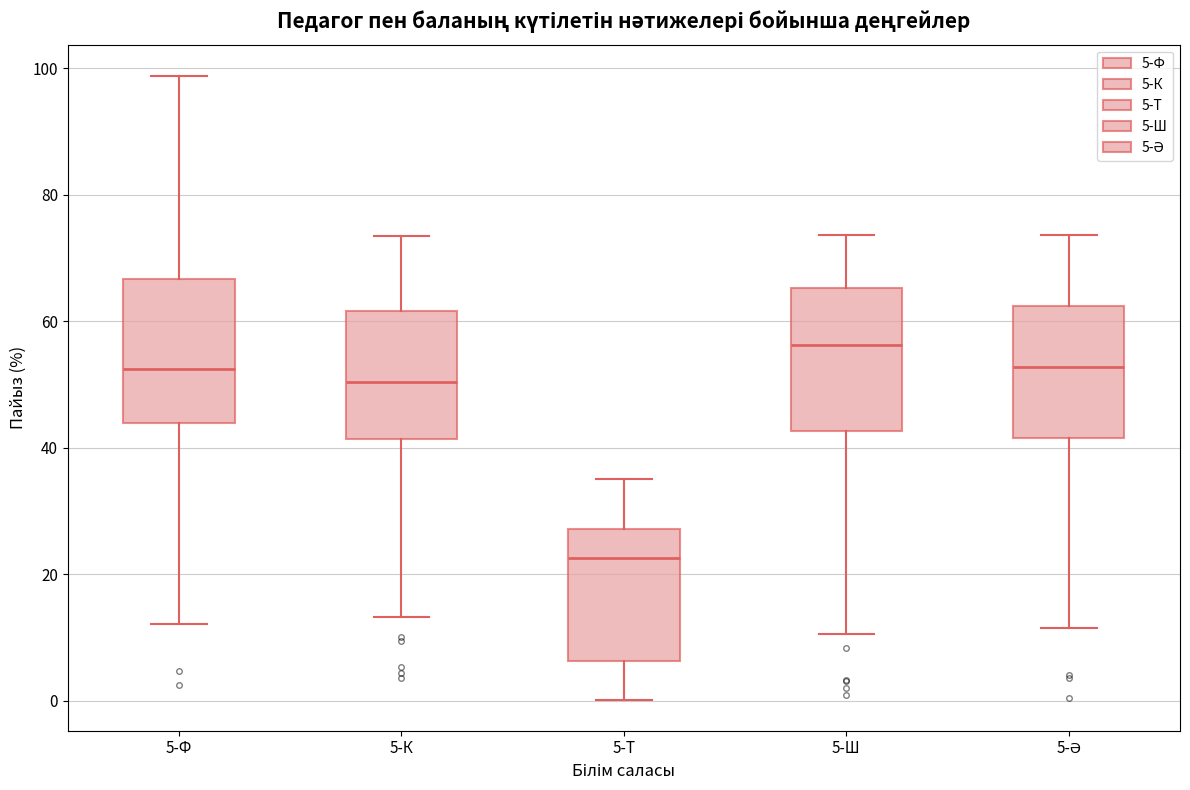

Reading left to right, read every box against the y-axis: the position of its median line, the range the box covers, and the ends of its whiskers. The values are not printed on the chart, so give them approximately, as read against the axis.

5-Ф: median 52, box 44 to 66, whiskers 12 to 98
5-К: median 50, box 42 to 62, whiskers 14 to 74
5-Т: median 22, box 6 to 28, whiskers 0 to 36
5-Ш: median 56, box 42 to 66, whiskers 10 to 74
5-Ә: median 52, box 42 to 62, whiskers 12 to 74